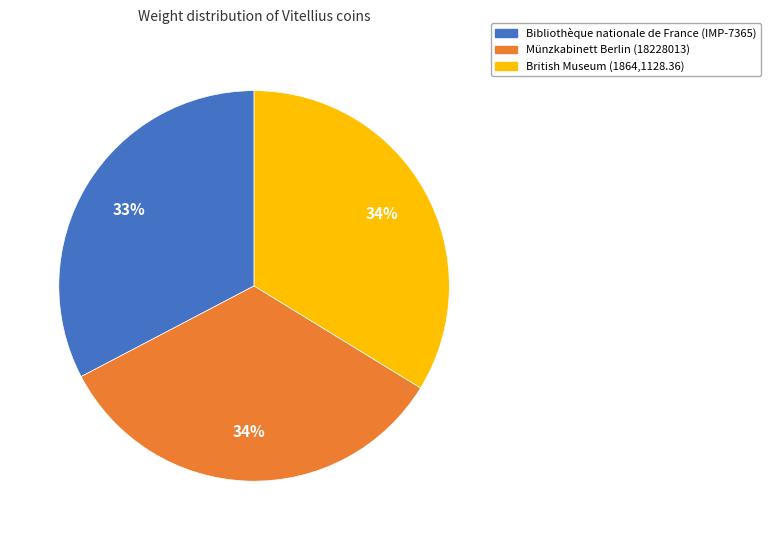

Which slice is the smallest?

Bibliothèque nationale de France (IMP-7365)